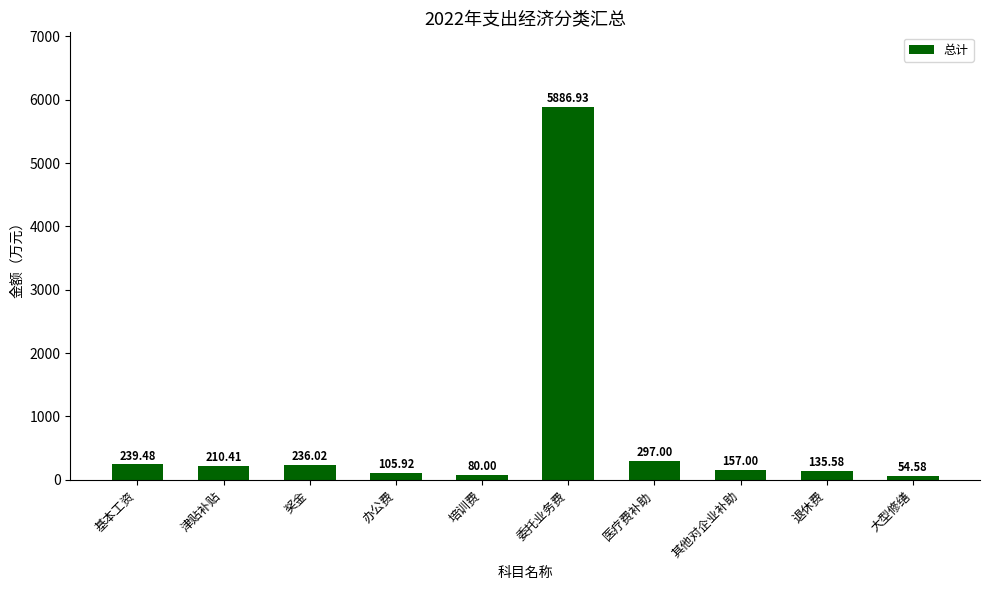

How many data points are less than 210?

5